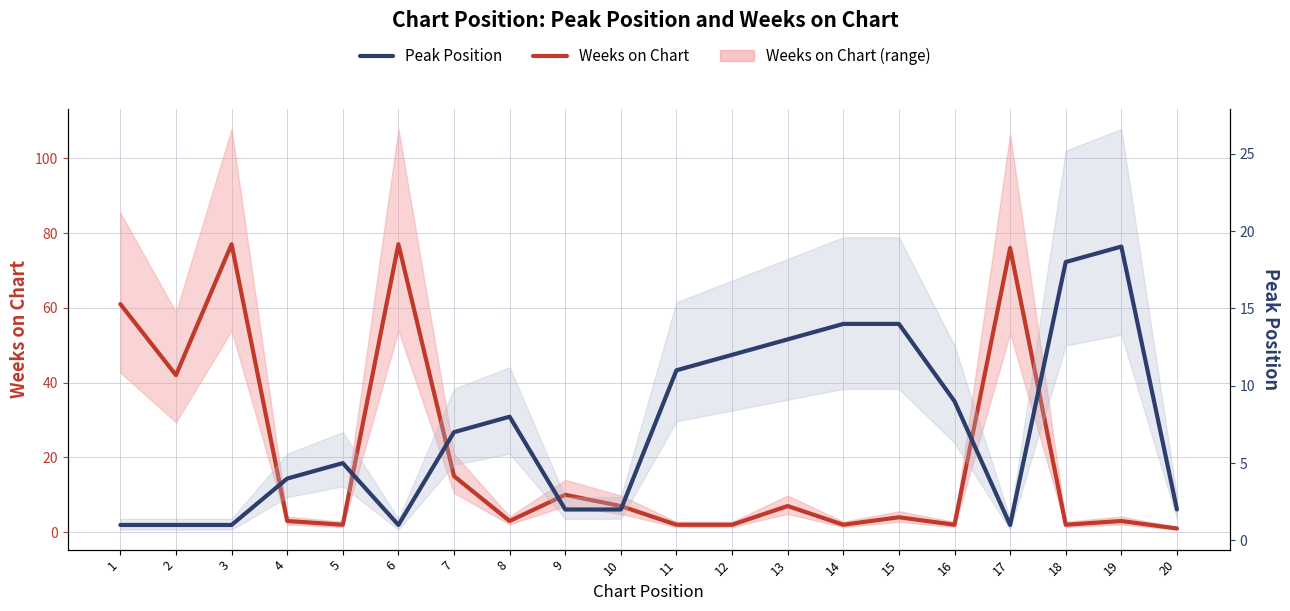

What is the value of the Peak Position point at the 2nd from the left?

1